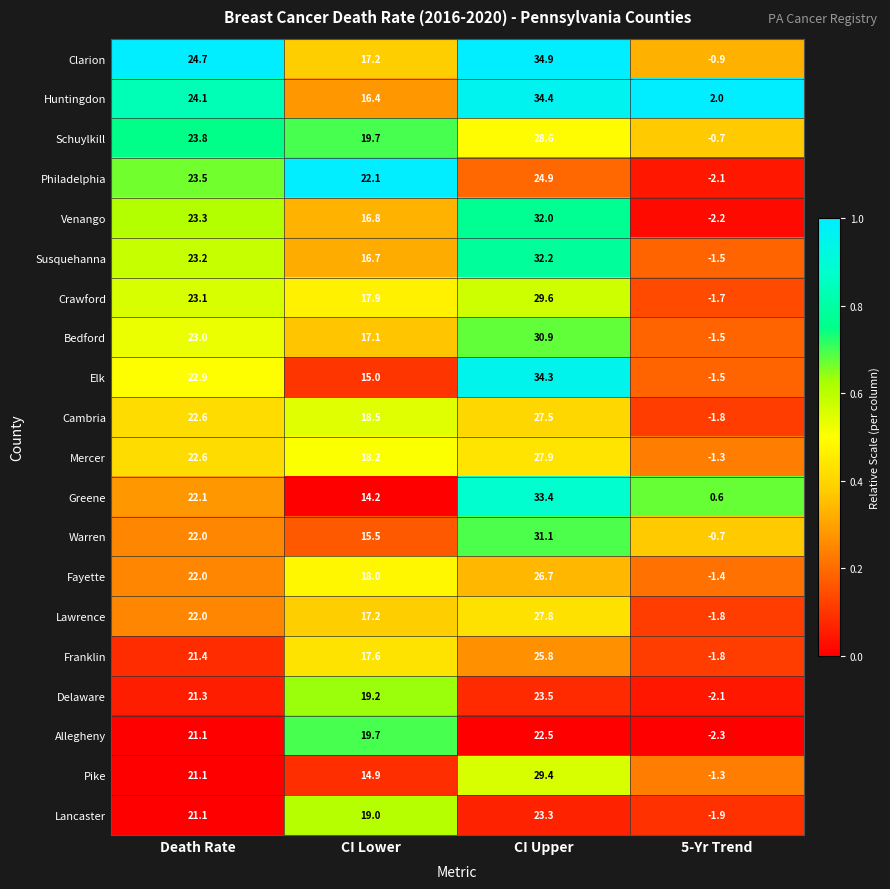

Where does the Philadelphia series first go above 23?

Death Rate